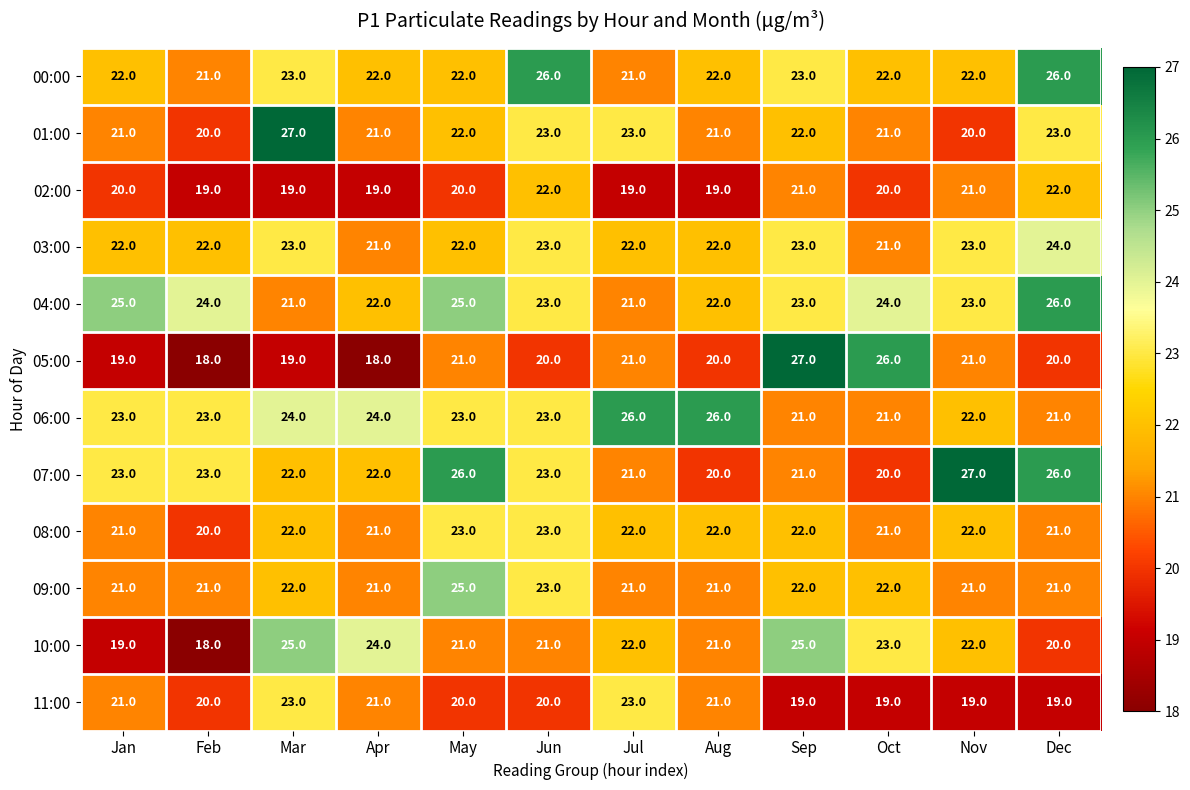

How many data points in 06:00 are less than 23?

4